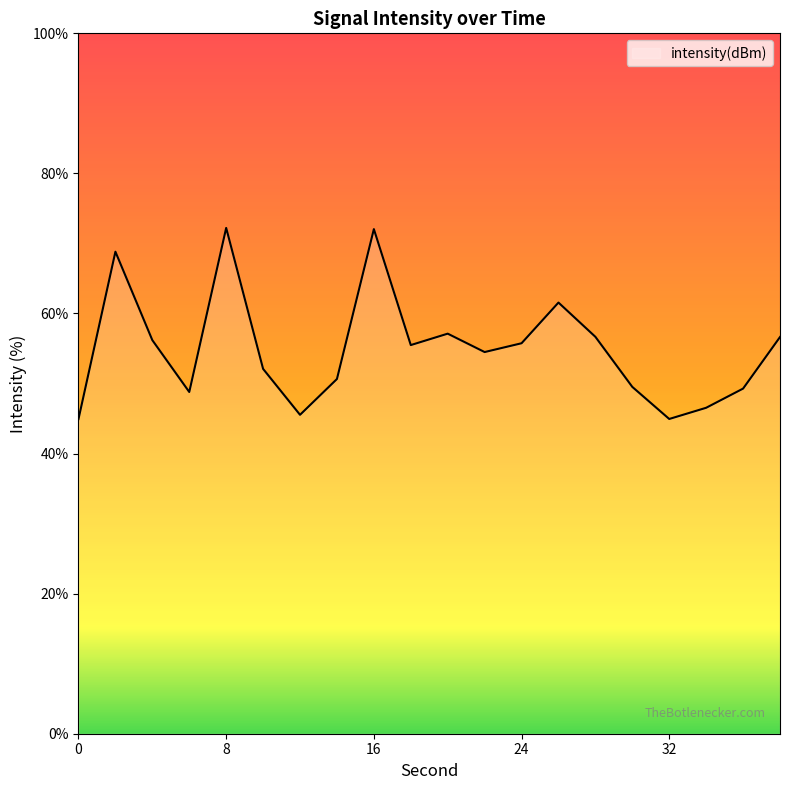

How many values are below 55?

10